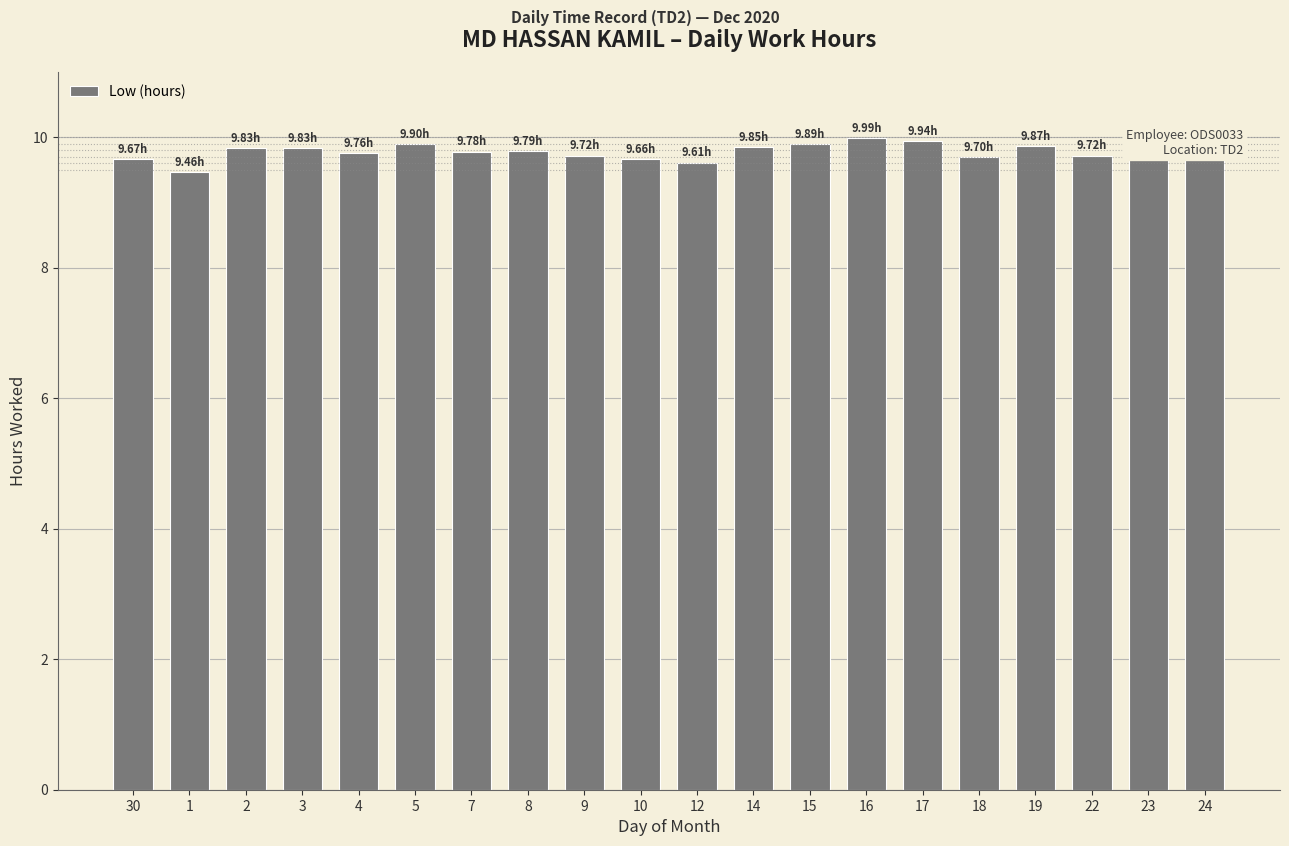

The chart shows a value of 12.9 at 1. True or false?

False